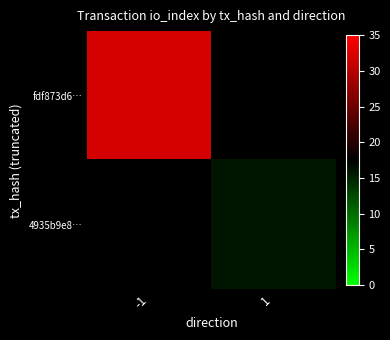

Rank the series by their maximum value, from highest to lowest.

fdf873d6…, 4935b9e8…